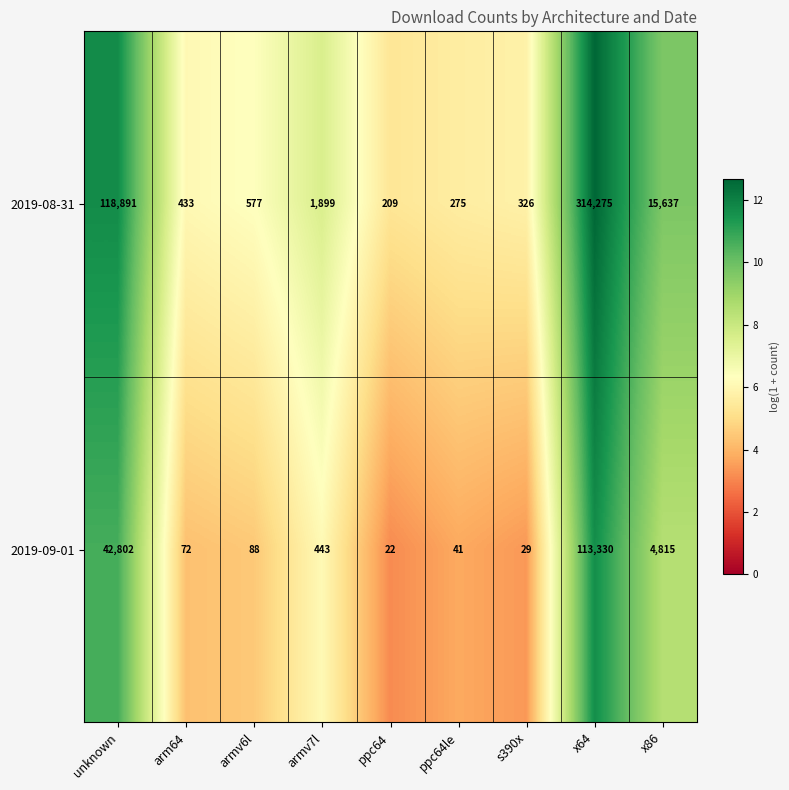

Which series has the largest total across all categories?

2019-08-31